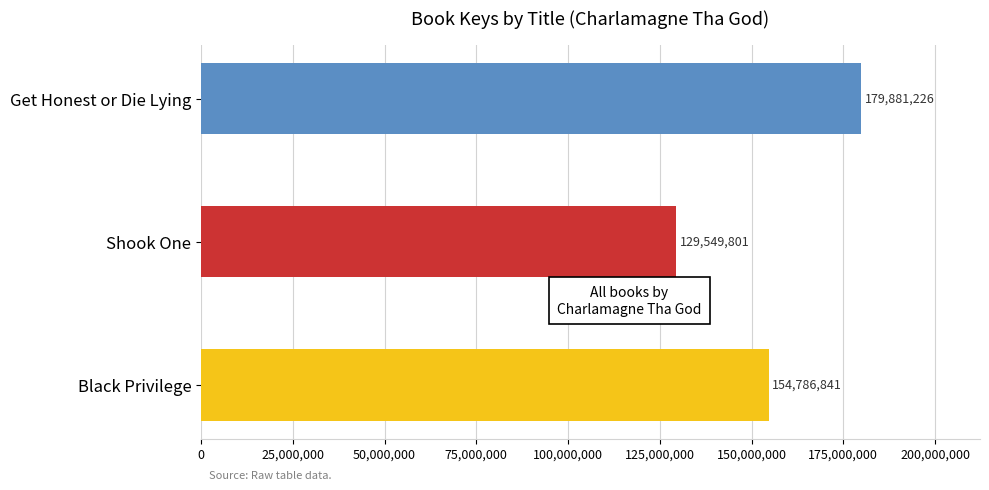

List the labels in order of value, smallest first.

Shook One, Black Privilege, Get Honest or Die Lying